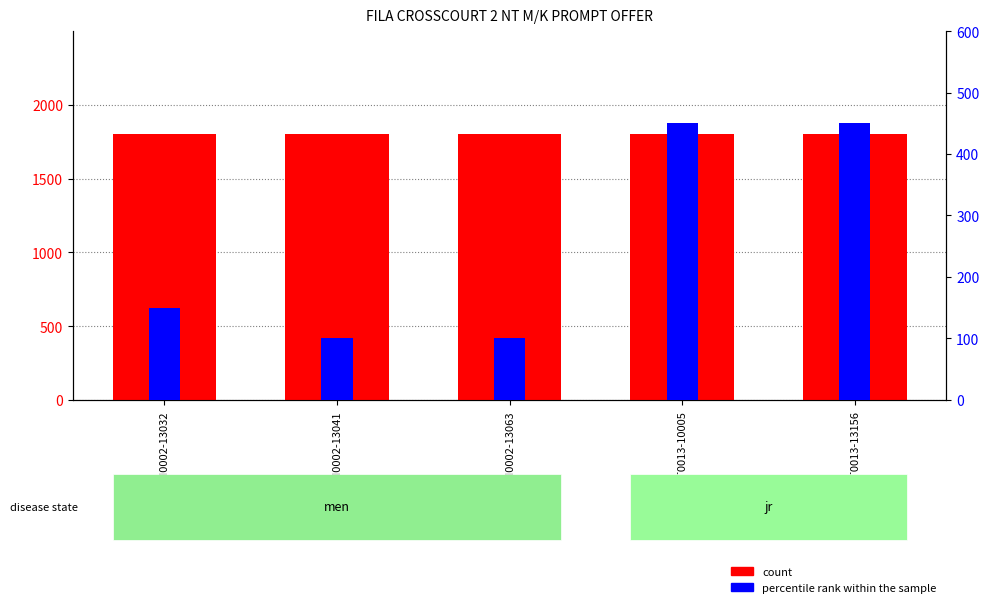

What is the value of the count bar at the 1st from the left?

1800